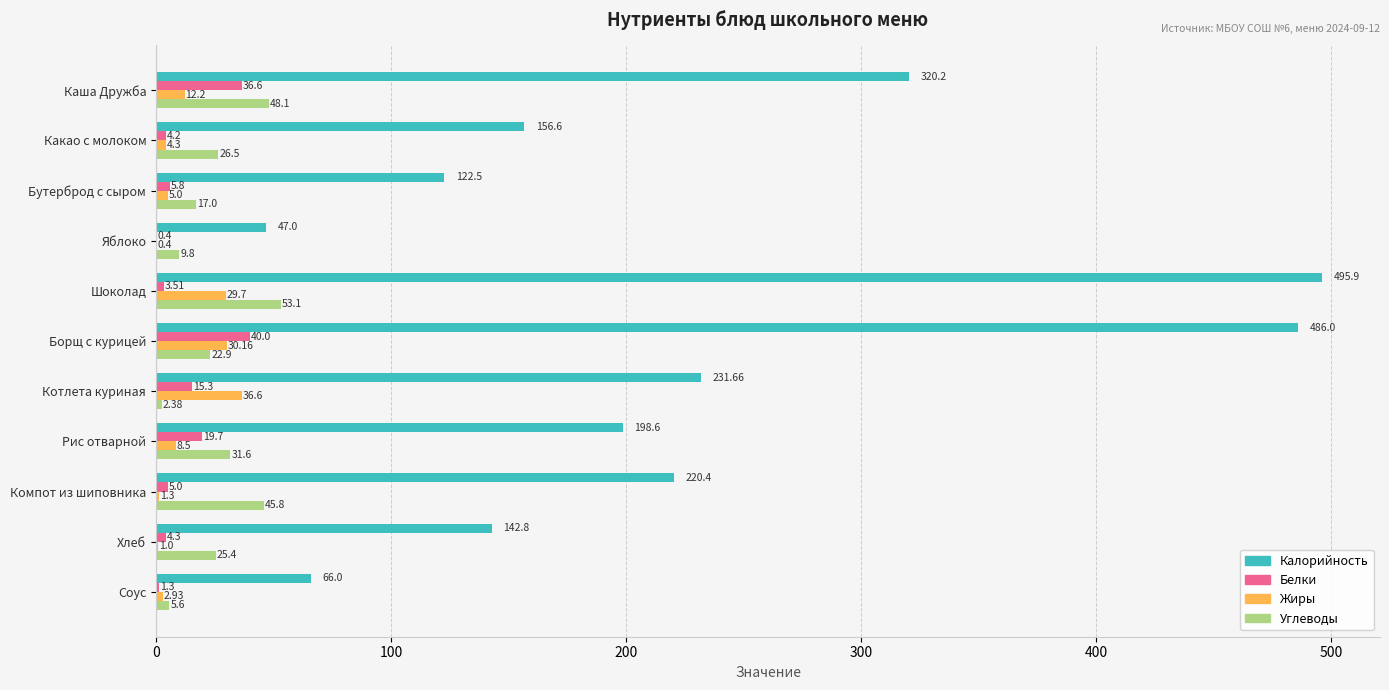

Where is Жиры nearest to the value 18?

Каша Дружба